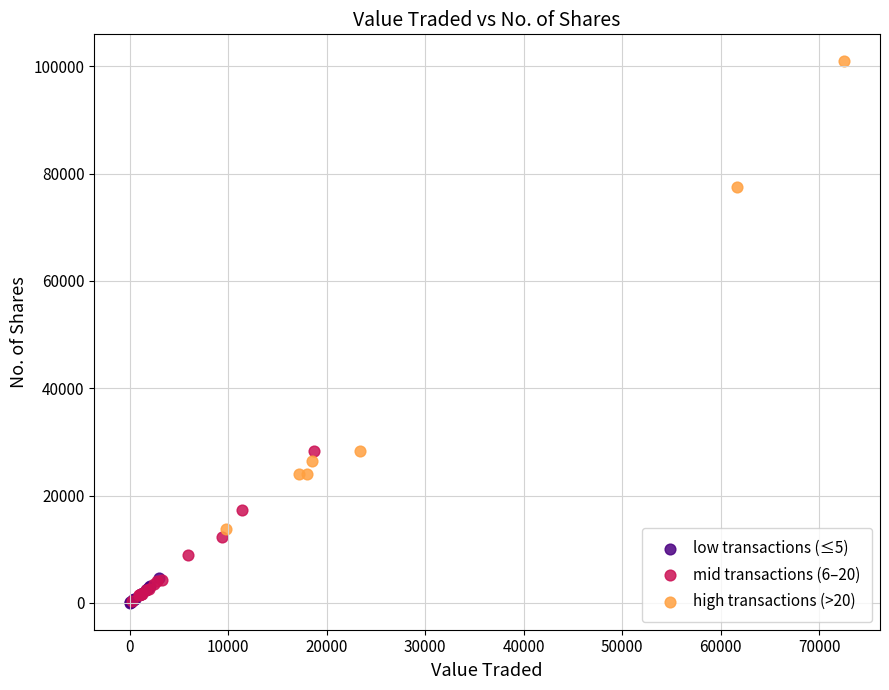

Which series reaches the maximum Y coordinate?

high transactions (>20)